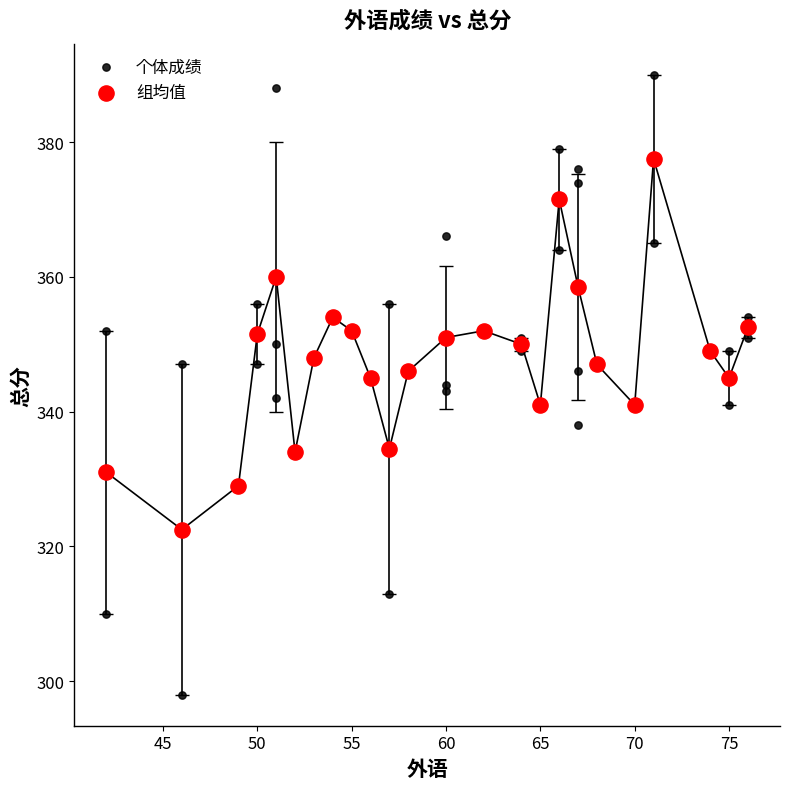

Which series has the widest spread of Y values?

个体成绩